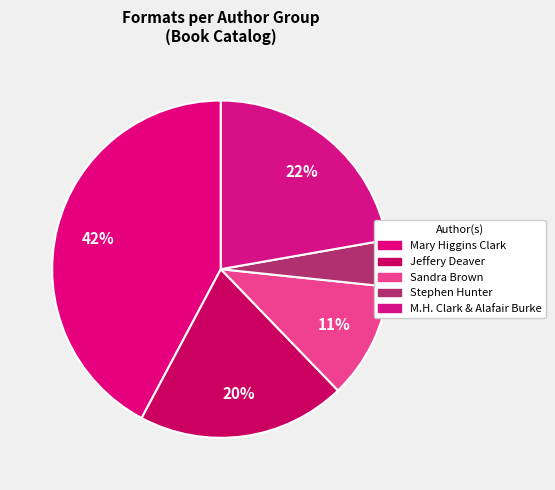

What is the largest slice in the pie chart?

Mary Higgins Clark